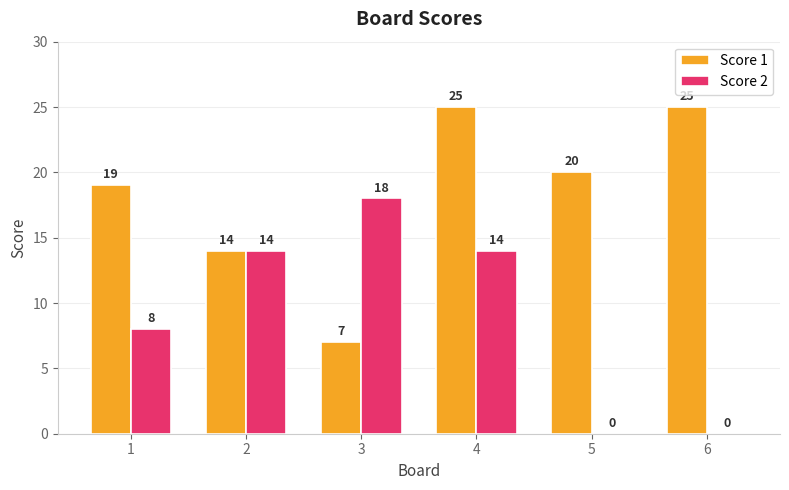

How many Score 2 values are between 0 and 14?

5